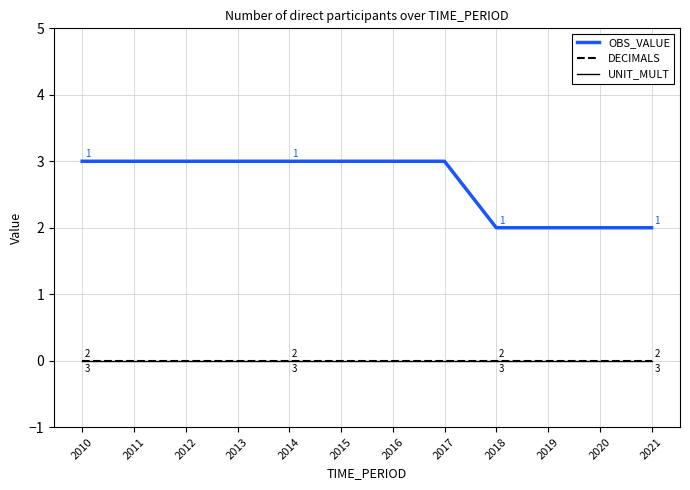

Between 2021 and 2011, which is larger?

2011